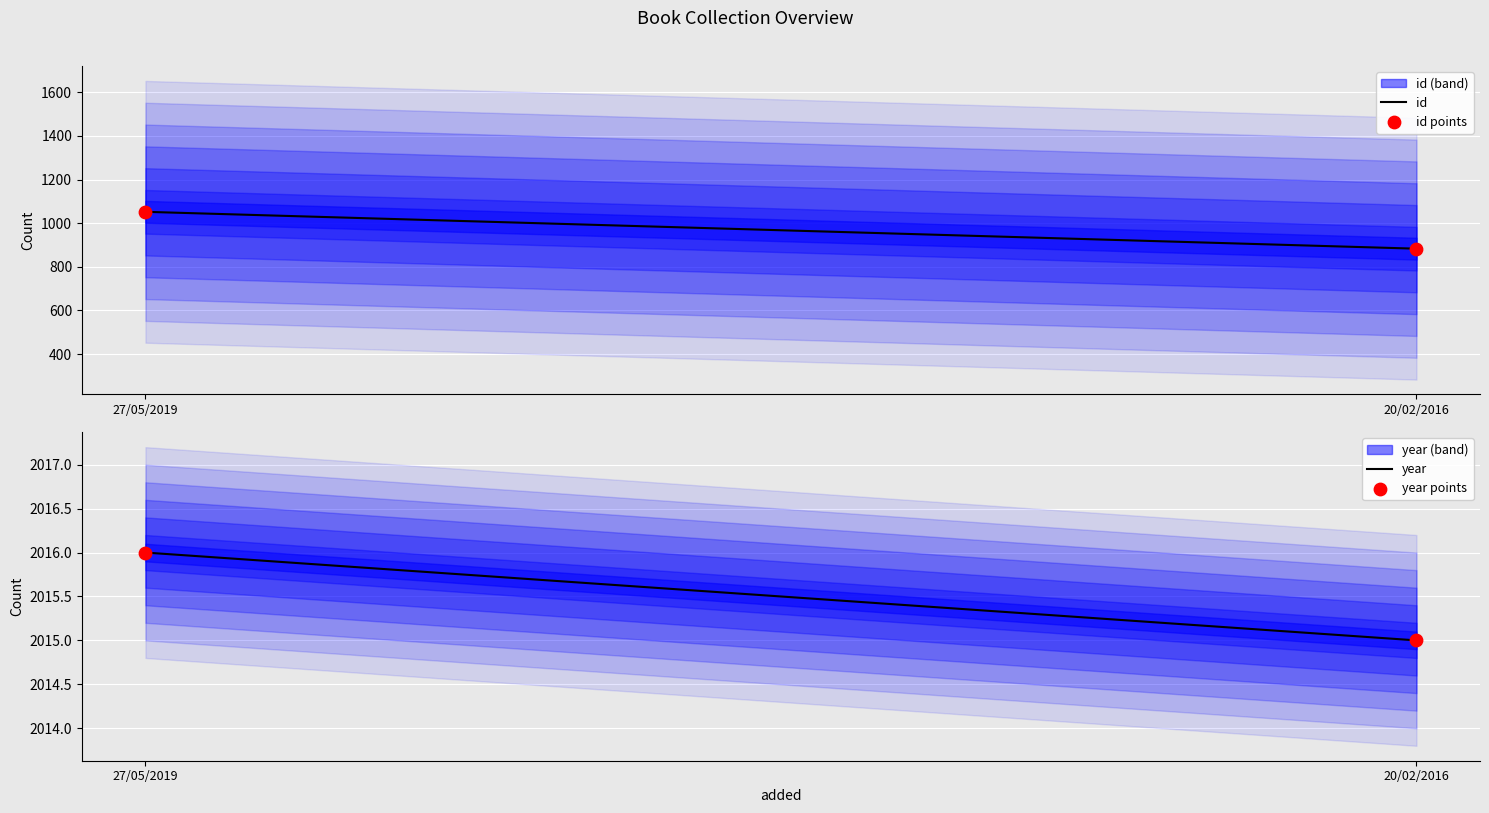

Which series has the largest total across all categories?

year